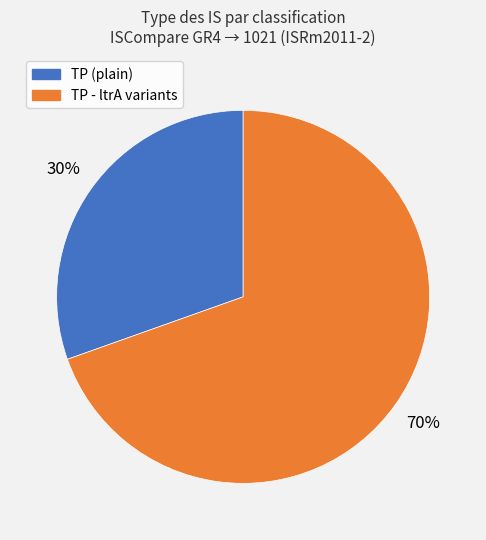

Is there a majority slice in this chart?

Yes